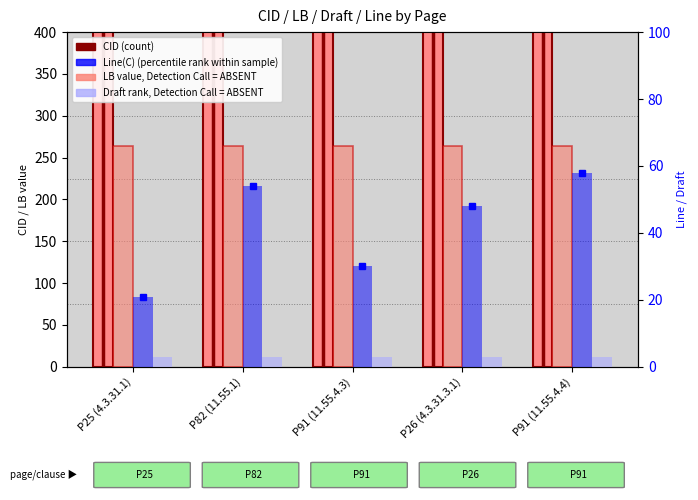

What is the difference between the highest and lowest values at P26 (4.3.31.3.1)?

3070